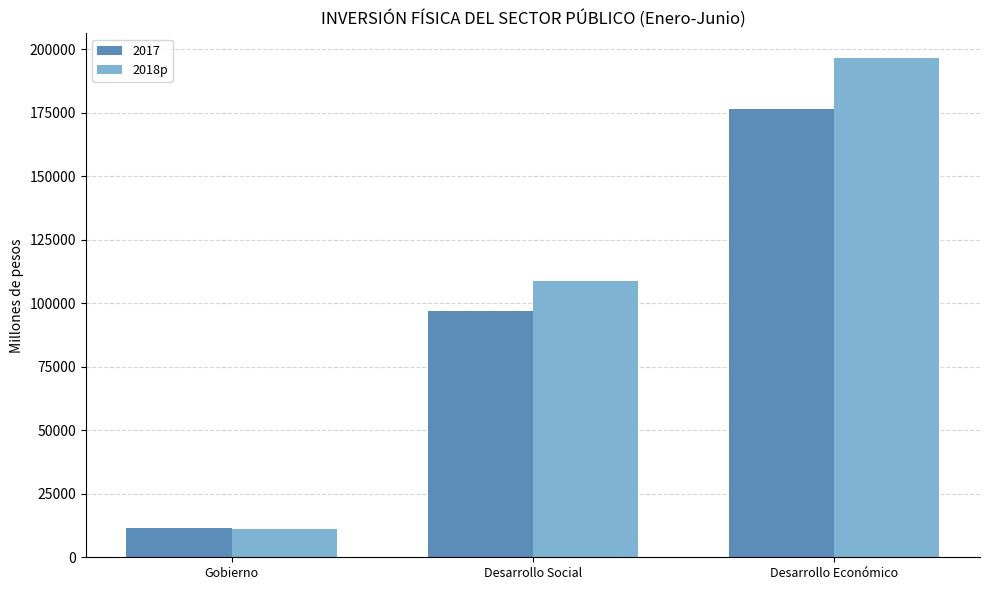

Reading right to left, extract all data points from this chart.

2017: 176345.8	96837.8	11694.8
2018p: 196397.1	108748.5	11295.7